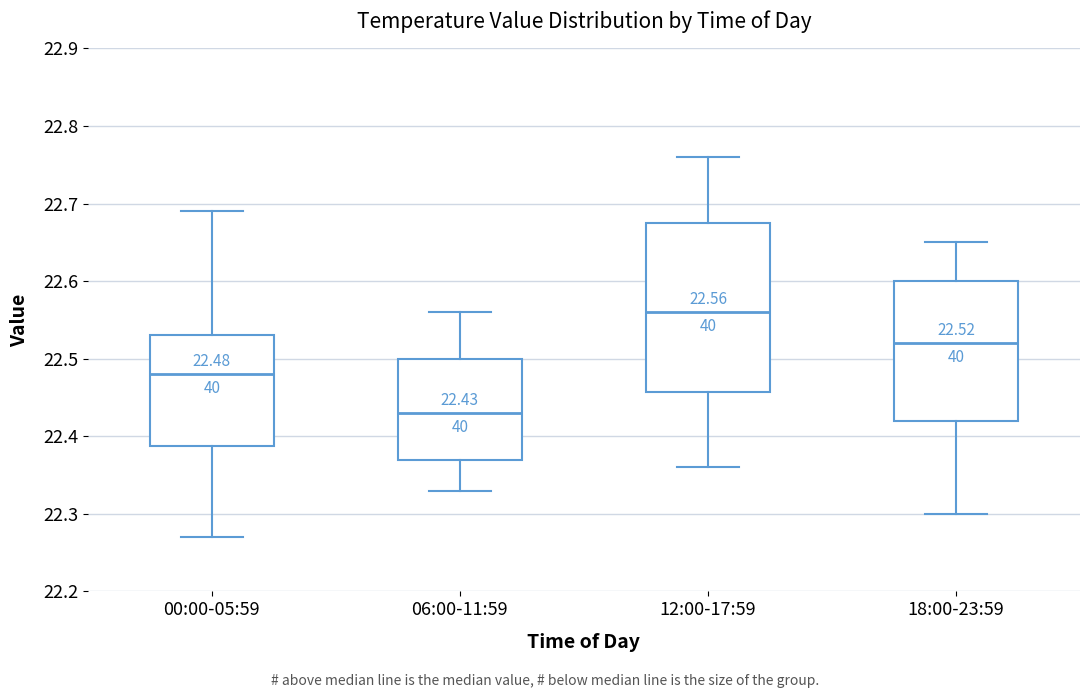

Which box has the lowest median line?

06:00-11:59